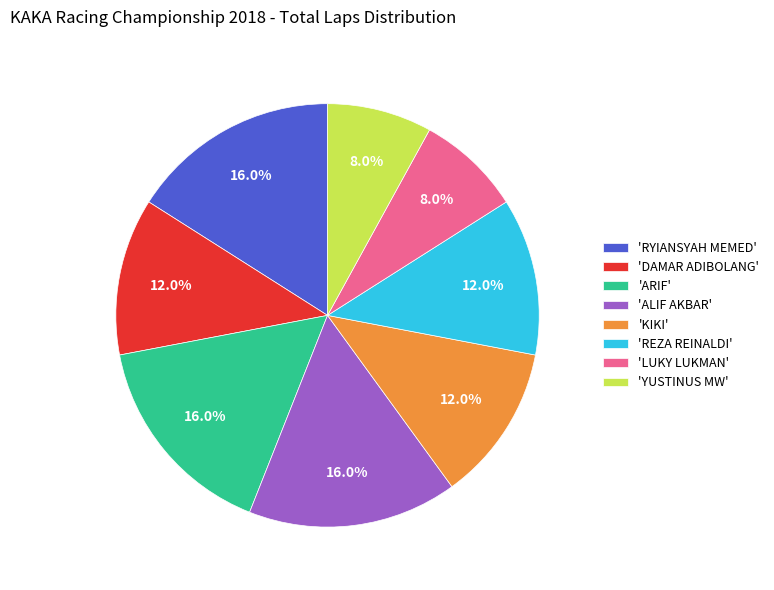

Combined, do 'ALIF AKBAR' and 'REZA REINALDI' account for over 50%?

No